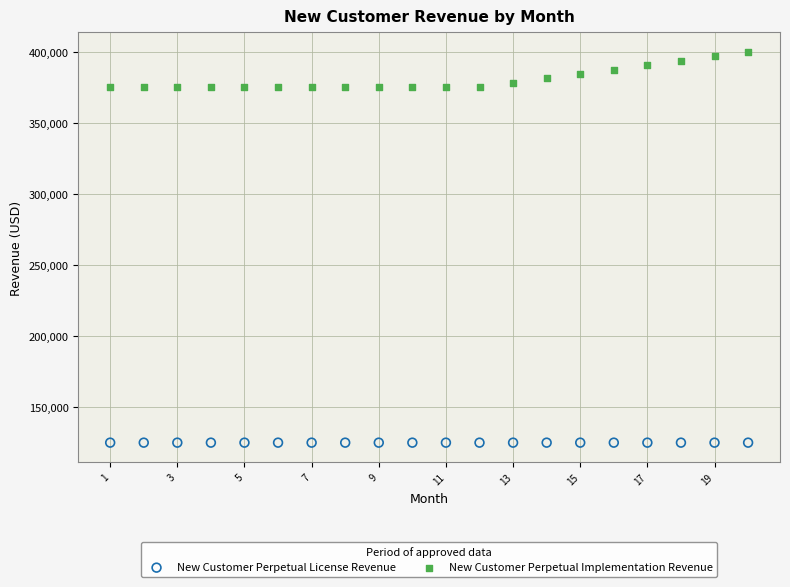

Which series reaches the maximum Y coordinate?

New Customer Perpetual Implementation Revenue